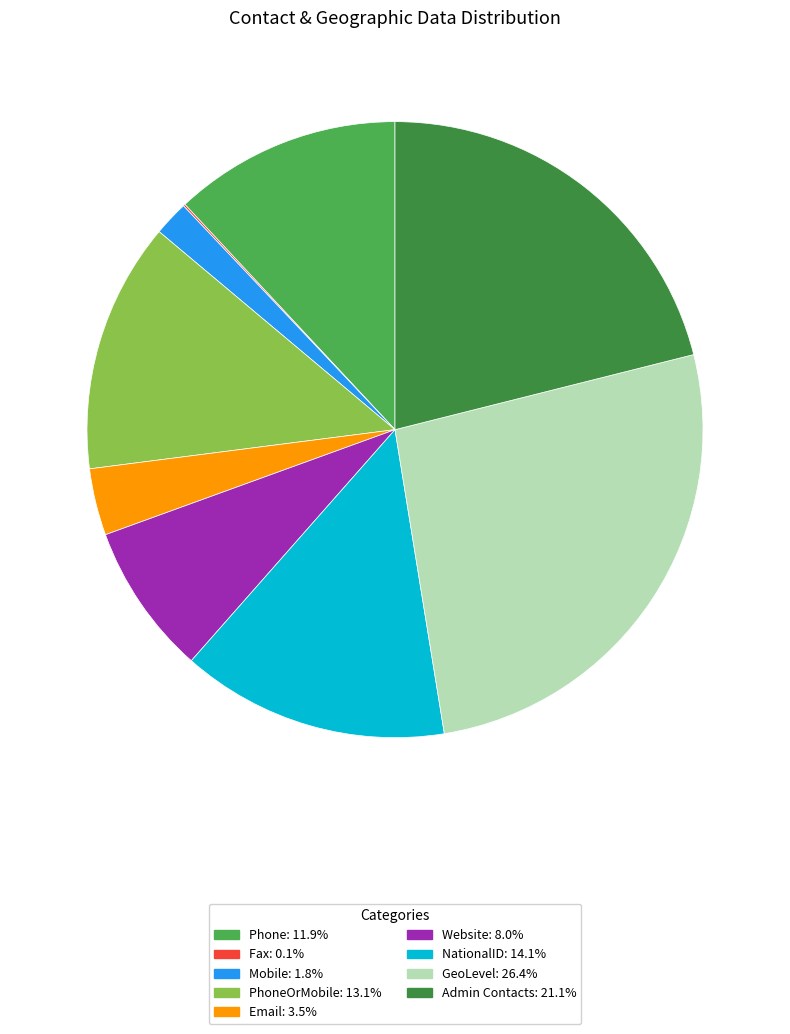

Is there any slice that represents more than half of the pie?

No